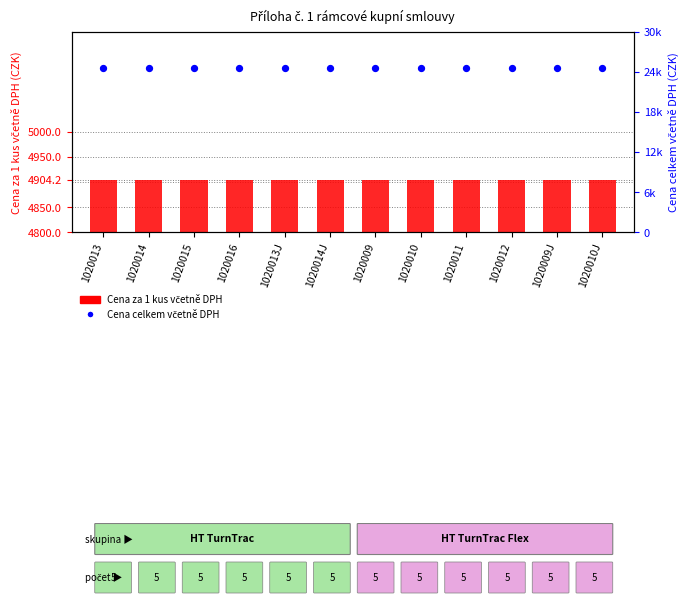

At which category is the sum across all series the highest?

1020013